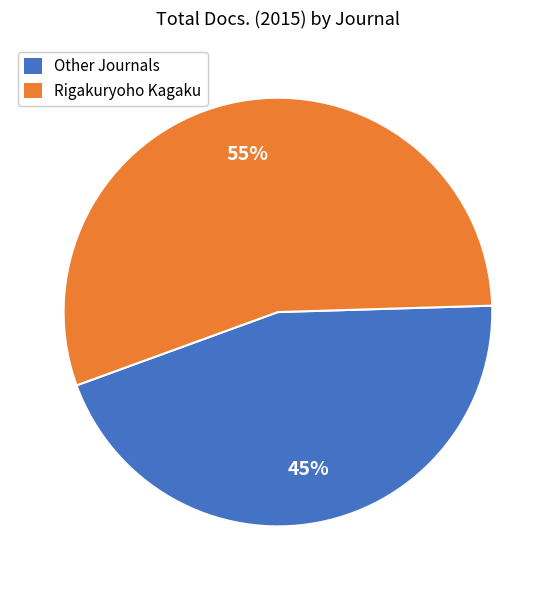

Is there a majority slice in this chart?

Yes